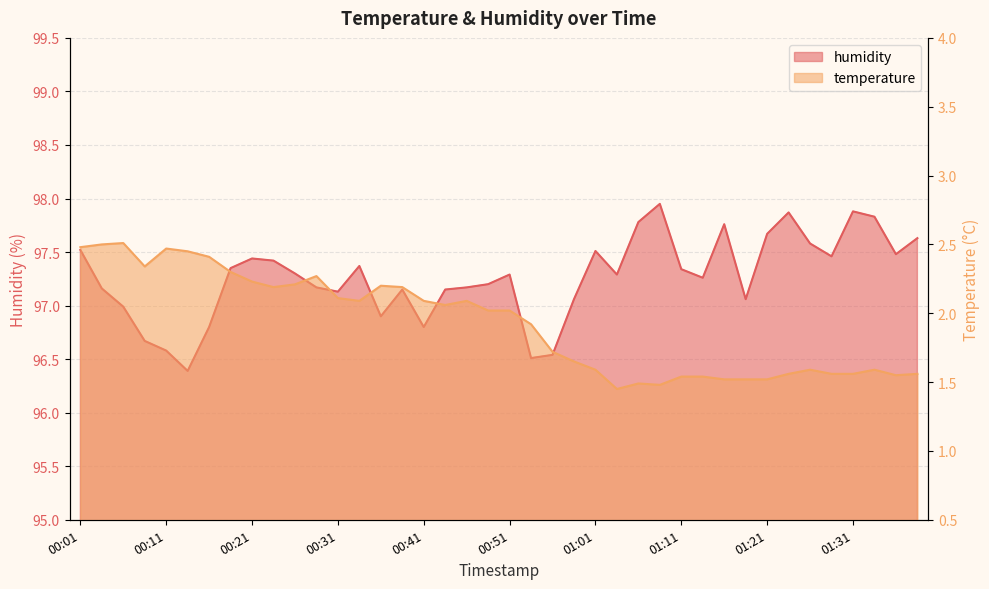

What is the difference between the maximum and second lowest values in the humidity series?

1.4